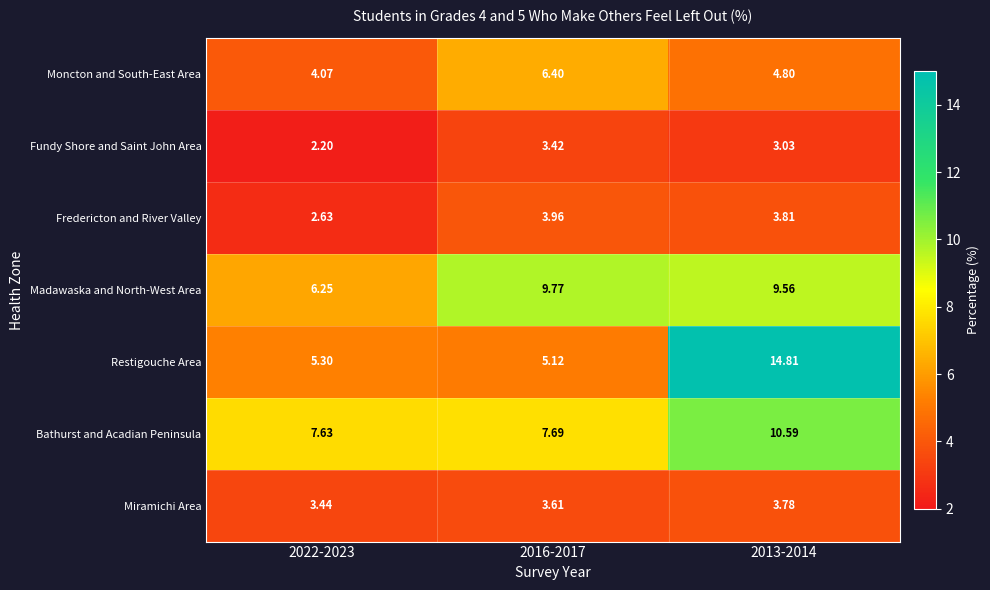

How many series are shown in this chart?

7